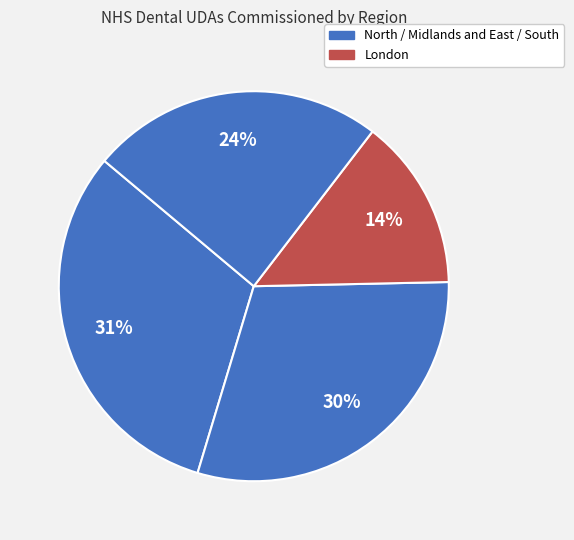

How many segments does this pie chart have?

4